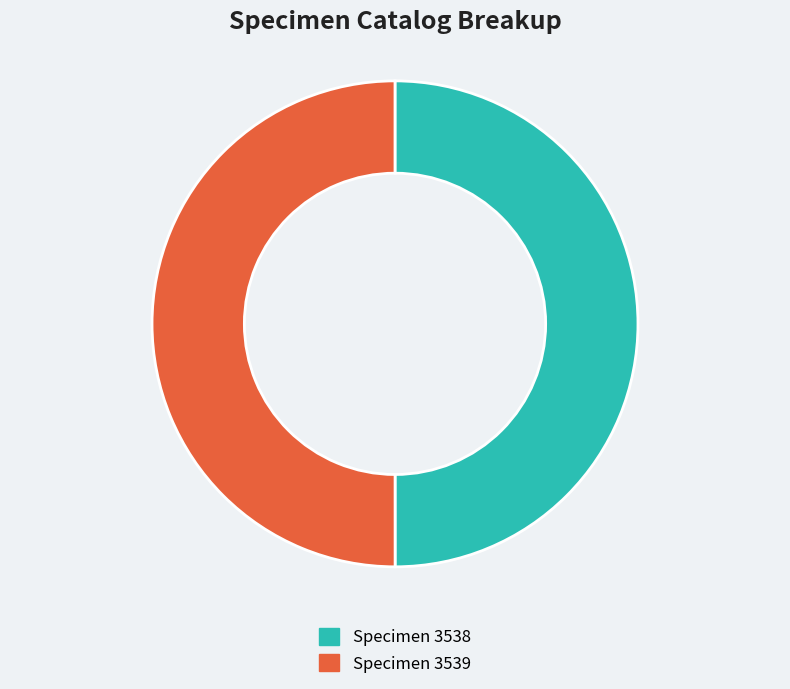

What is the ratio of the value at Specimen 3539 to the value at Specimen 3538?

1.0